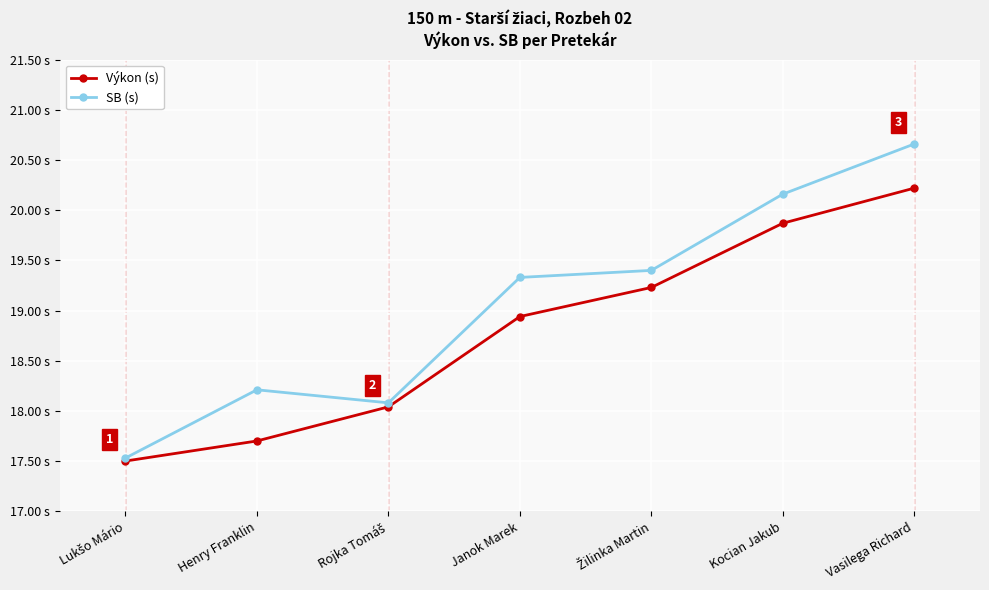

What is the sum of the Výkon (s) values at Janok Marek and Rojka Tomáš?

37.0